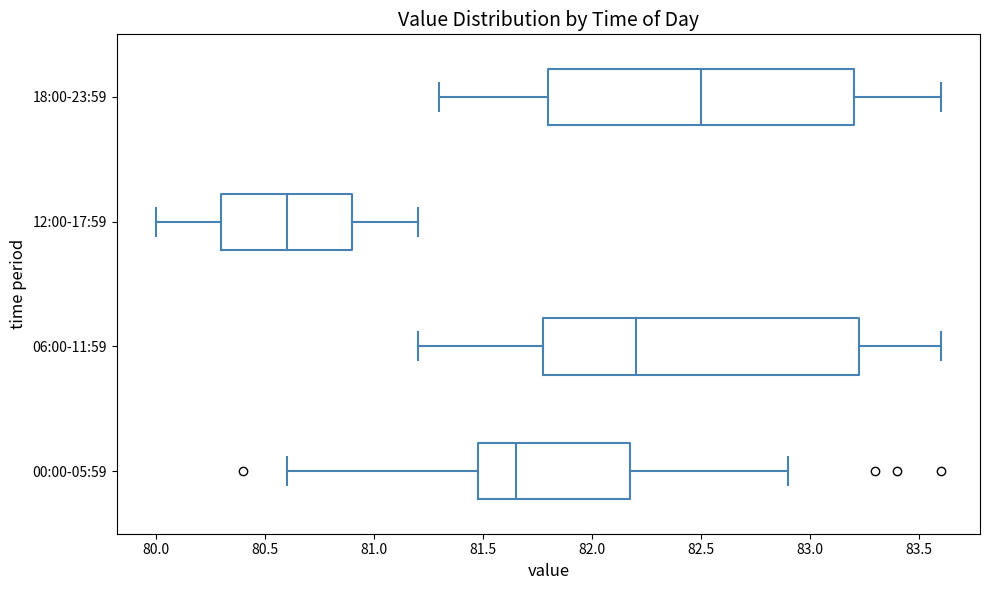

Reading bottom to top, read every box against the x-axis: the position of its median line, the range the box covers, and the ends of its whiskers. The values are not printed on the chart, so give them approximately, as read against the axis.

00:00-05:59: median 81.65, box 81.50 to 82.20, whiskers 80.60 to 82.90
06:00-11:59: median 82.20, box 81.80 to 83.25, whiskers 81.20 to 83.60
12:00-17:59: median 80.60, box 80.30 to 80.90, whiskers 80.00 to 81.20
18:00-23:59: median 82.50, box 81.80 to 83.20, whiskers 81.30 to 83.60